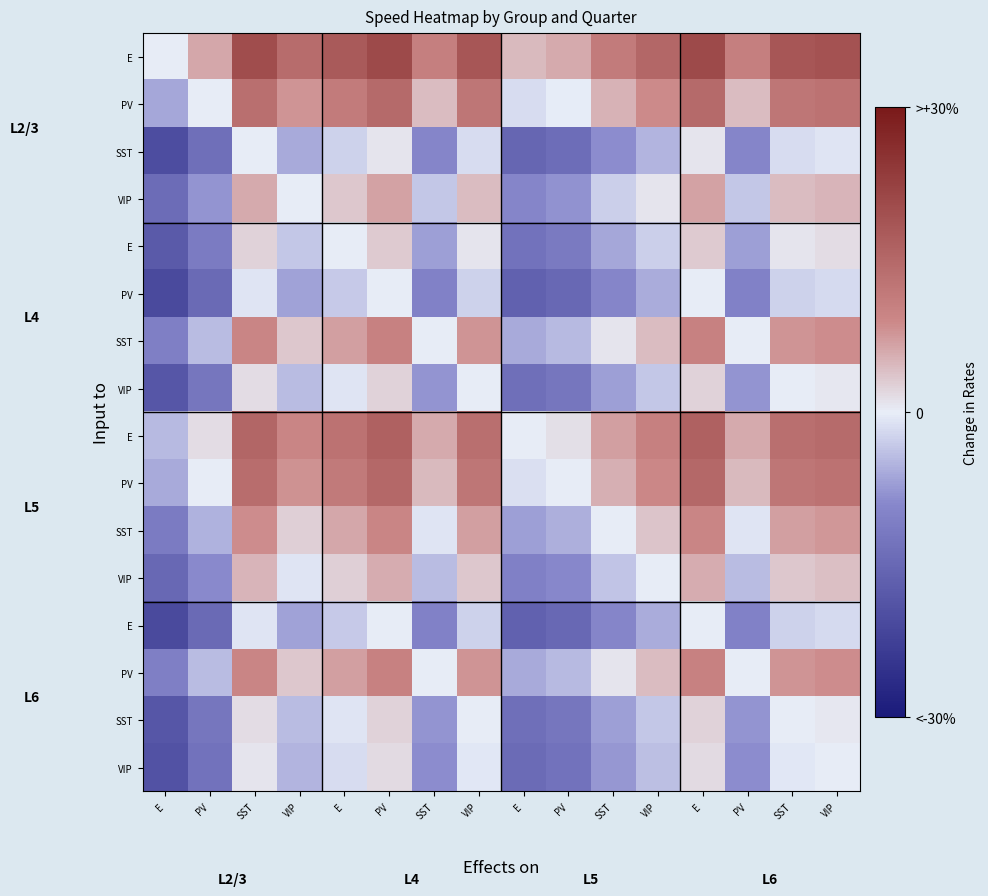

What is the total value across all series at E?

-213.6